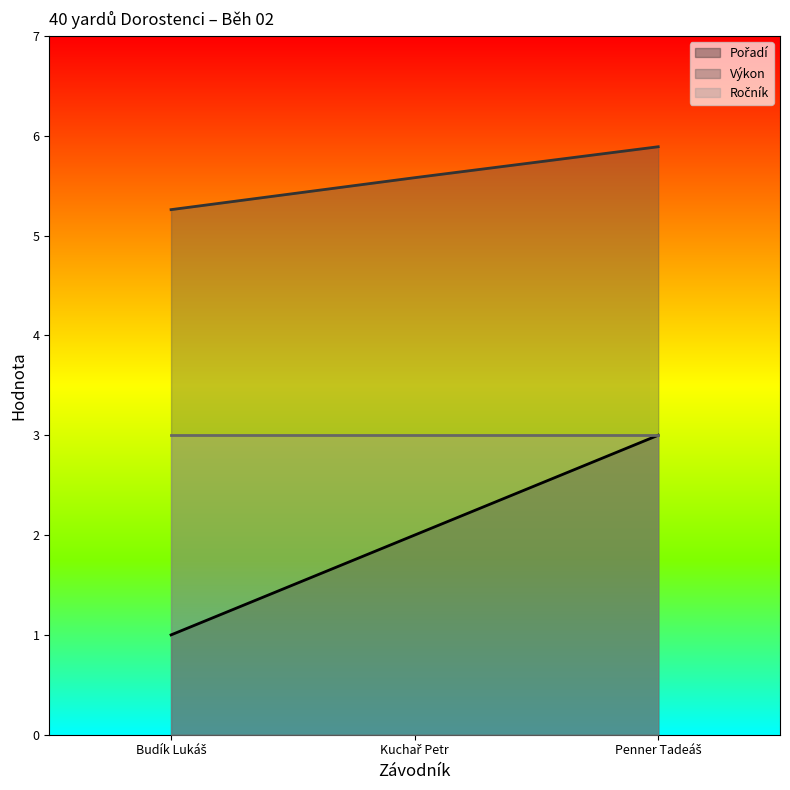

What is the greatest value displayed?

5.9